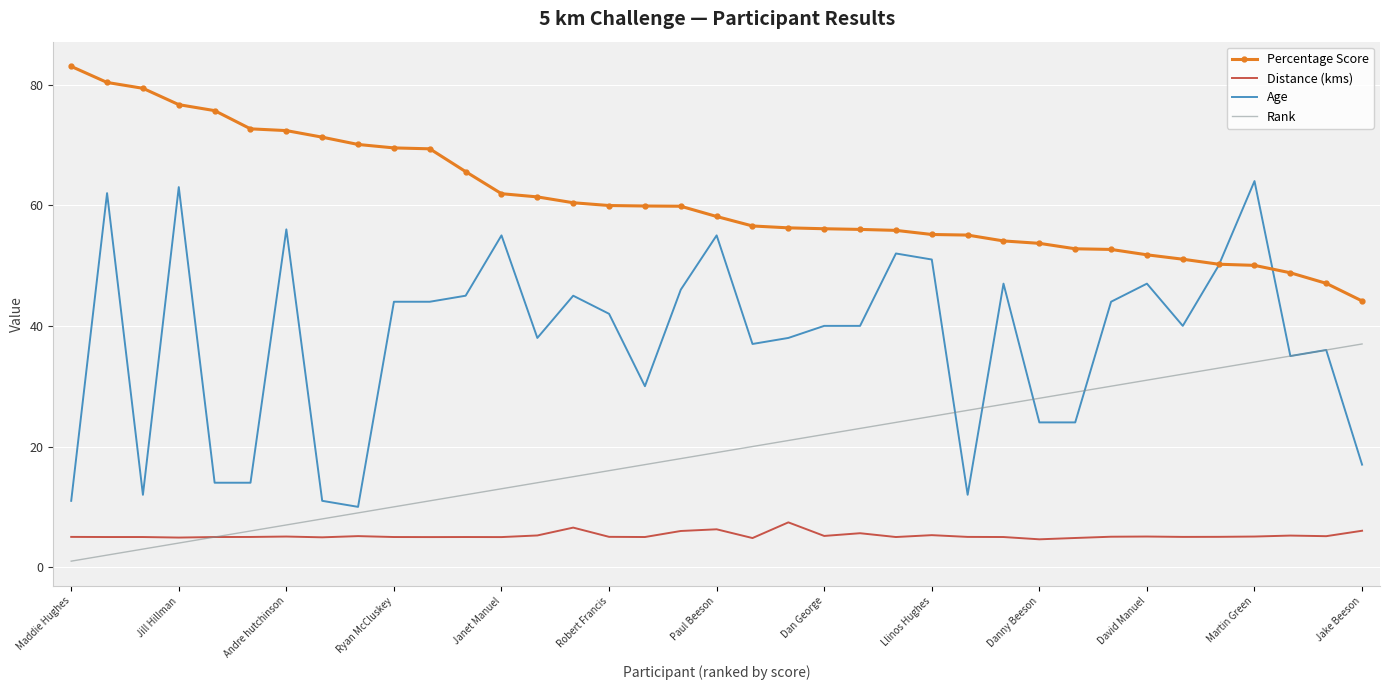

What is the difference between the second highest and second lowest values in the Distance (kms) series?

1.7